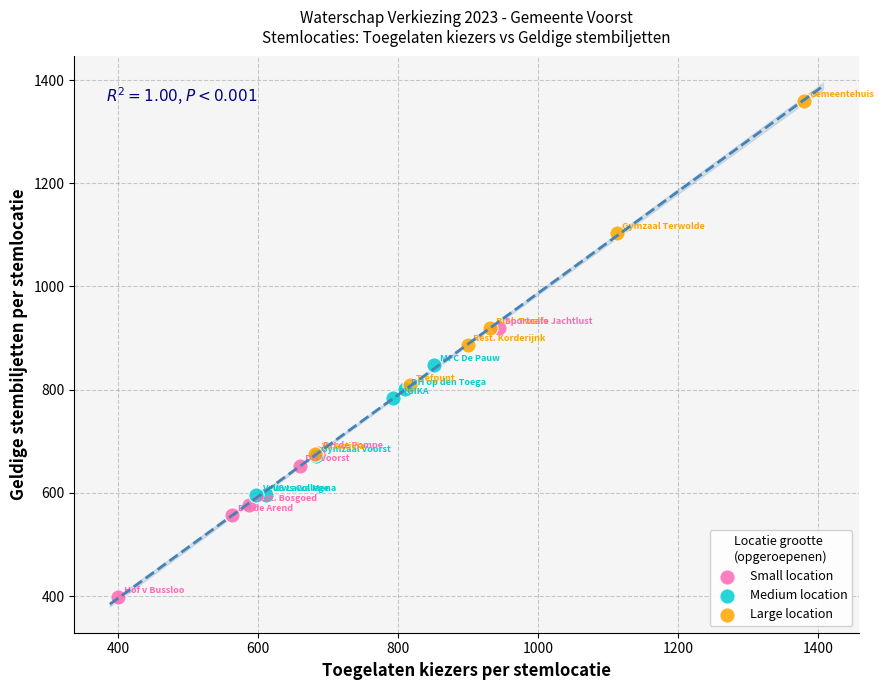

Which series contains the highest Y value?

Large location